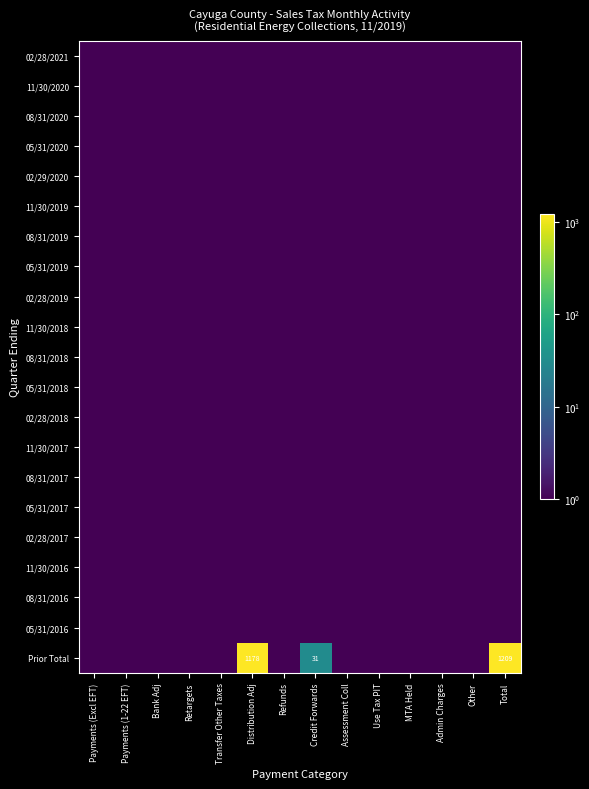

Is it true that Prior Total equals 464.1 at Total?

False